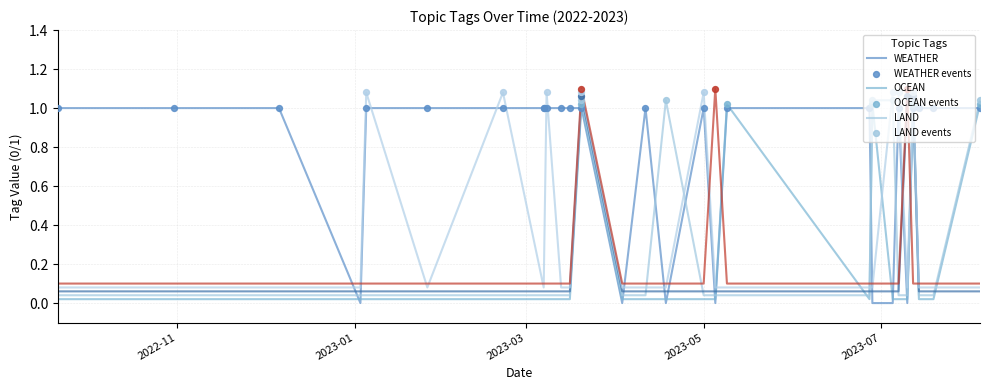

At which category is the sum across all series the highest?

2023-03-20